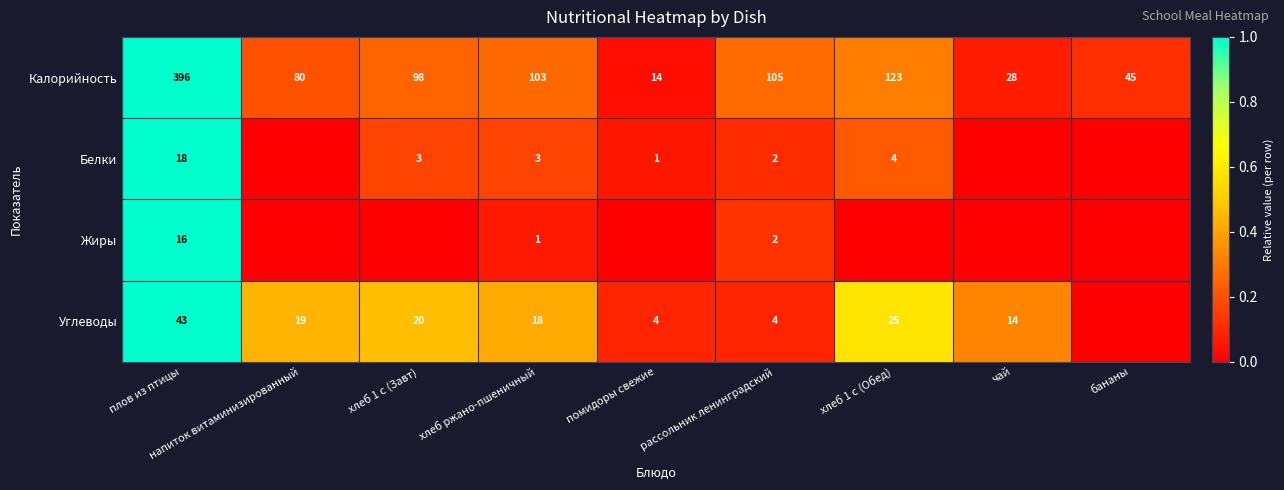

Is the value of Калорийность at хлеб 1 с (Завт) greater than the value of Белки at плов из птицы?

Yes